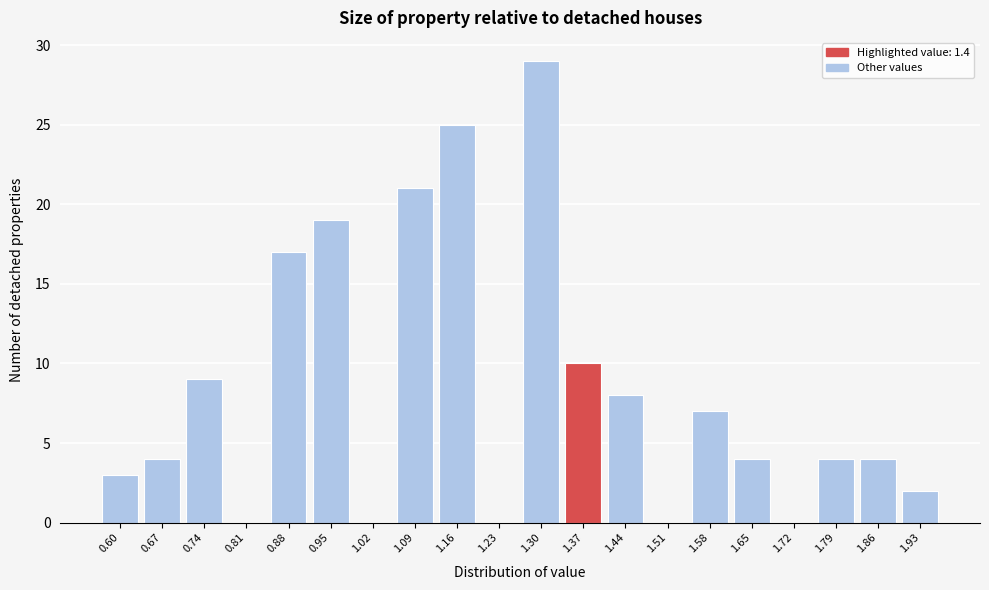

Reading left to right, list all the values displayed in this chart.

0.60=3	0.67=4	0.74=9	0.81=0	0.88=17	0.95=19	1.02=0	1.09=21	1.16=25	1.23=0	1.30=29	1.37=10	1.44=8	1.51=0	1.58=7	1.65=4	1.72=0	1.79=4	1.86=4	1.93=2